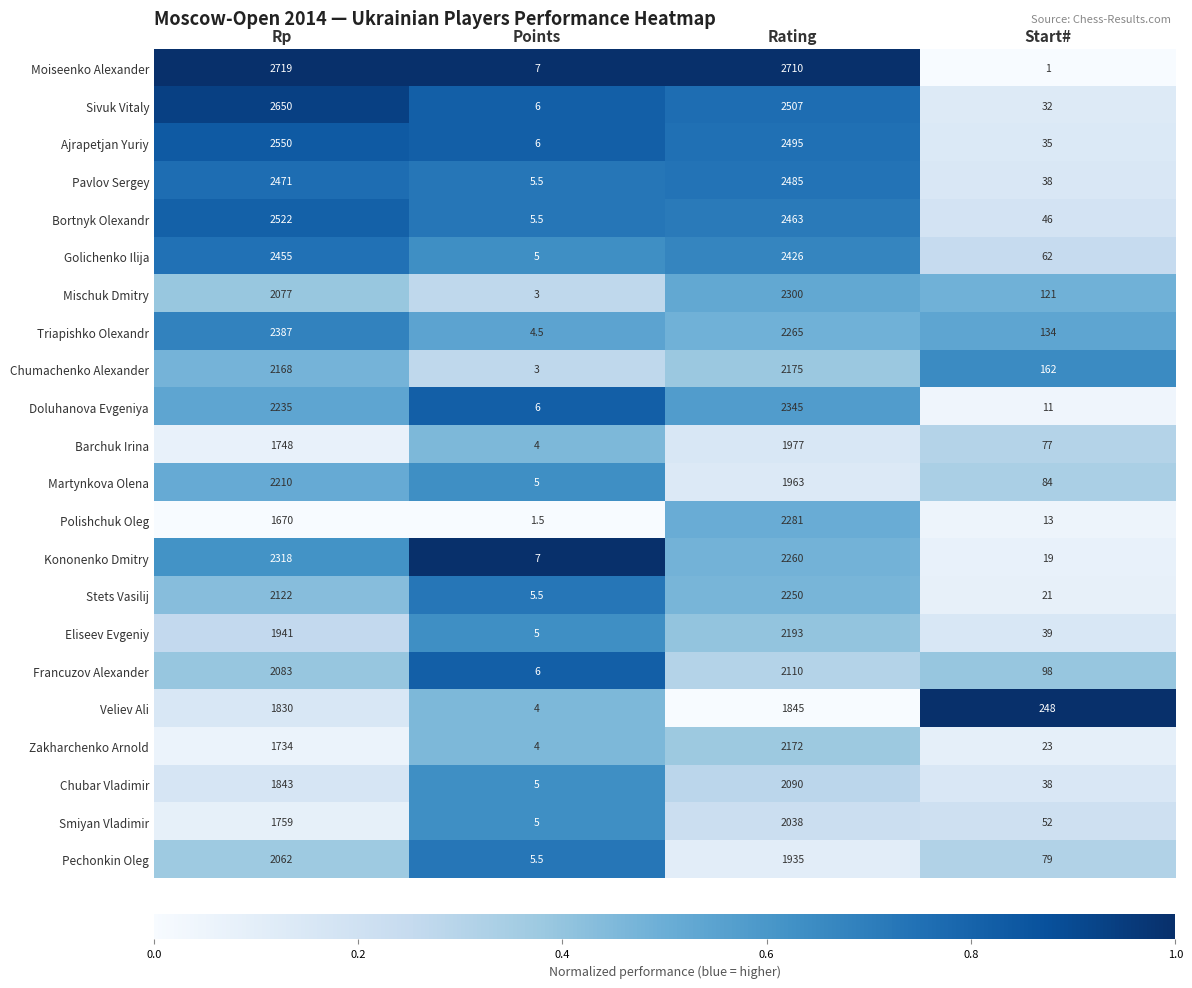

What is the sum of the Chumachenko Alexander values at Start# and Points?

165.0